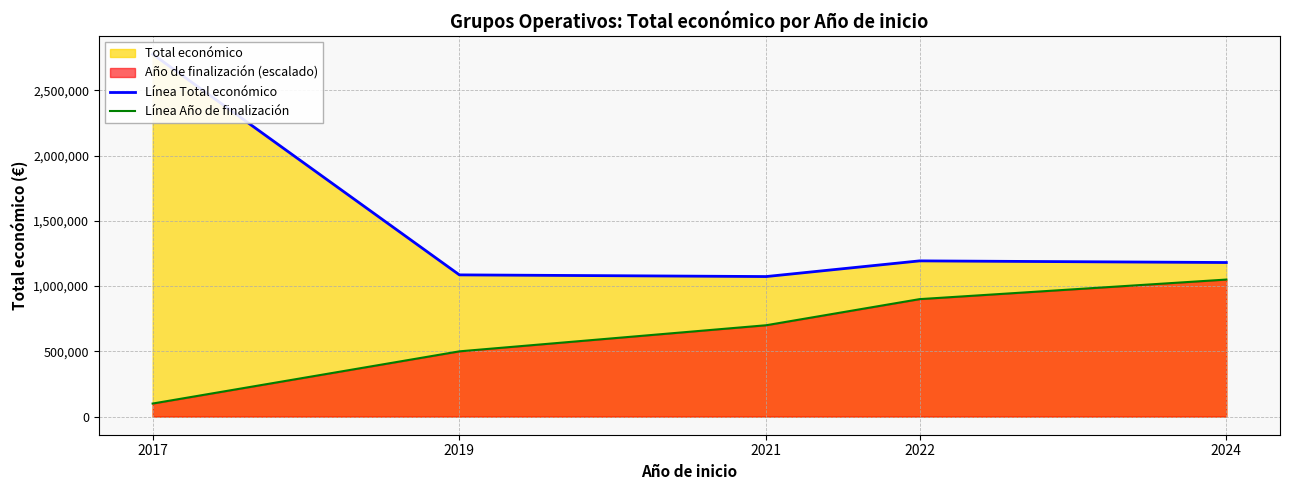

What is the sum of all Línea Total económico values?

7310085